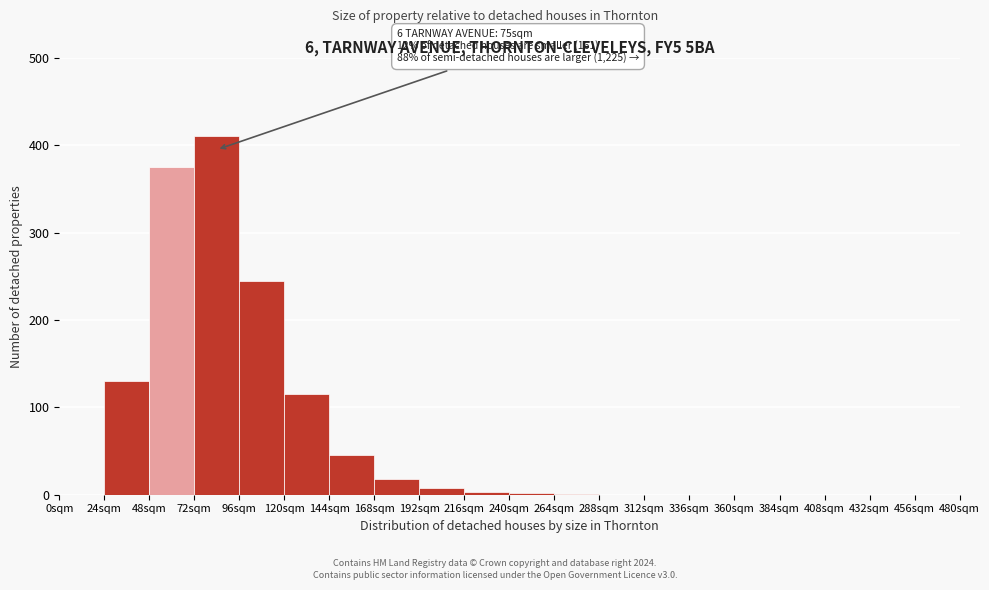

Over which range of the x-axis is the bar tallest?

72 to 96